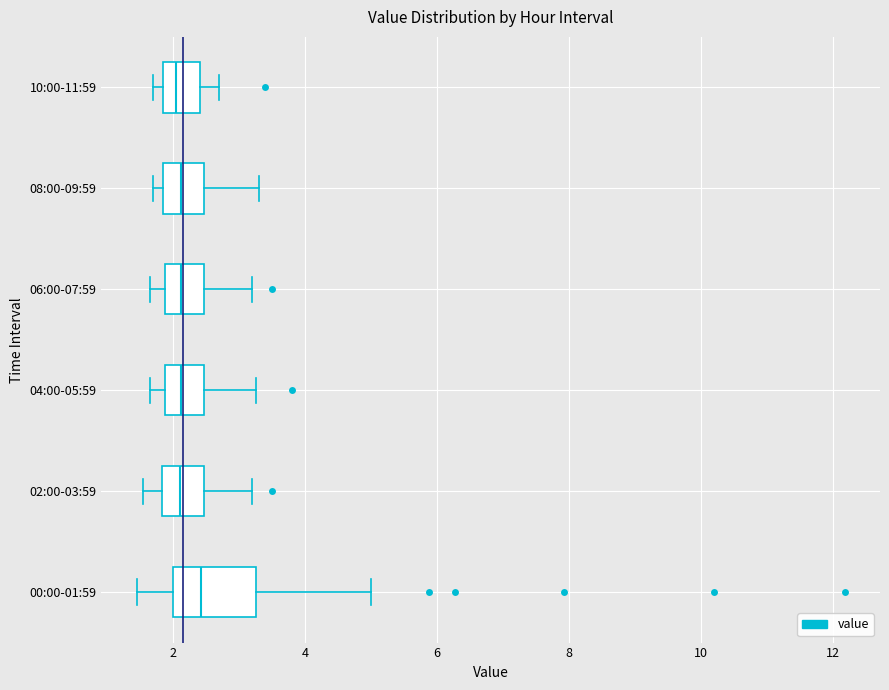

Reading bottom to top, transcribe this box plot: for each box, give where its median line is, the range the box spans, and where its two whiskers end, as read against the x-axis. The values are not printed on the chart, so give them approximately, as read against the axis.

00:00-01:59: median 2.4, box 2.0 to 3.2, whiskers 1.4 to 5.0
02:00-03:59: median 2.2, box 1.8 to 2.4, whiskers 1.6 to 3.2
04:00-05:59: median 2.2, box 1.8 to 2.4, whiskers 1.6 to 3.2
06:00-07:59: median 2.2, box 1.8 to 2.4, whiskers 1.6 to 3.2
08:00-09:59: median 2.2, box 1.8 to 2.4, whiskers 1.8 (just left of the box's left edge) to 3.4
10:00-11:59: median 2.0, box 1.8 to 2.4, whiskers 1.8 (just left of the box's left edge) to 2.8